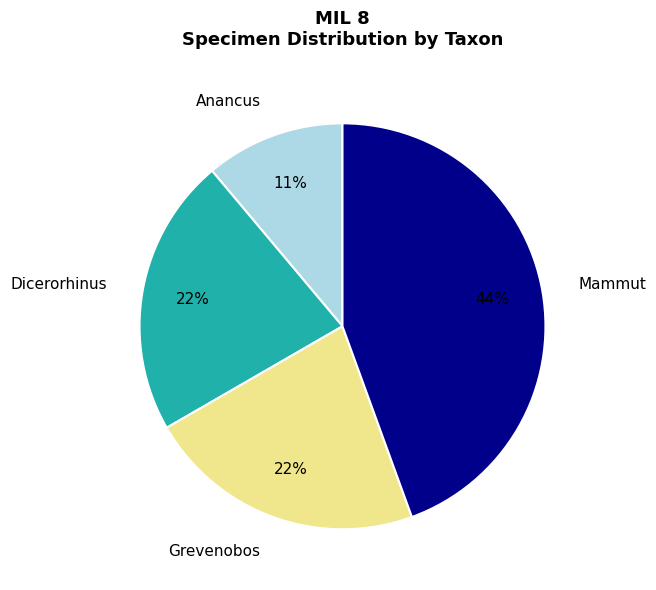

How many segments does this pie chart have?

4